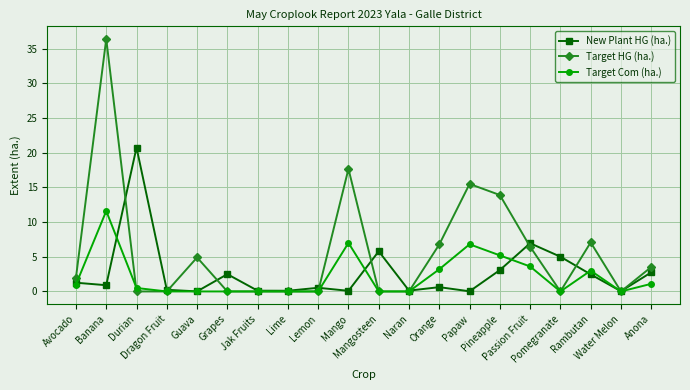

At how many categories does at least one series exceed 20?

2